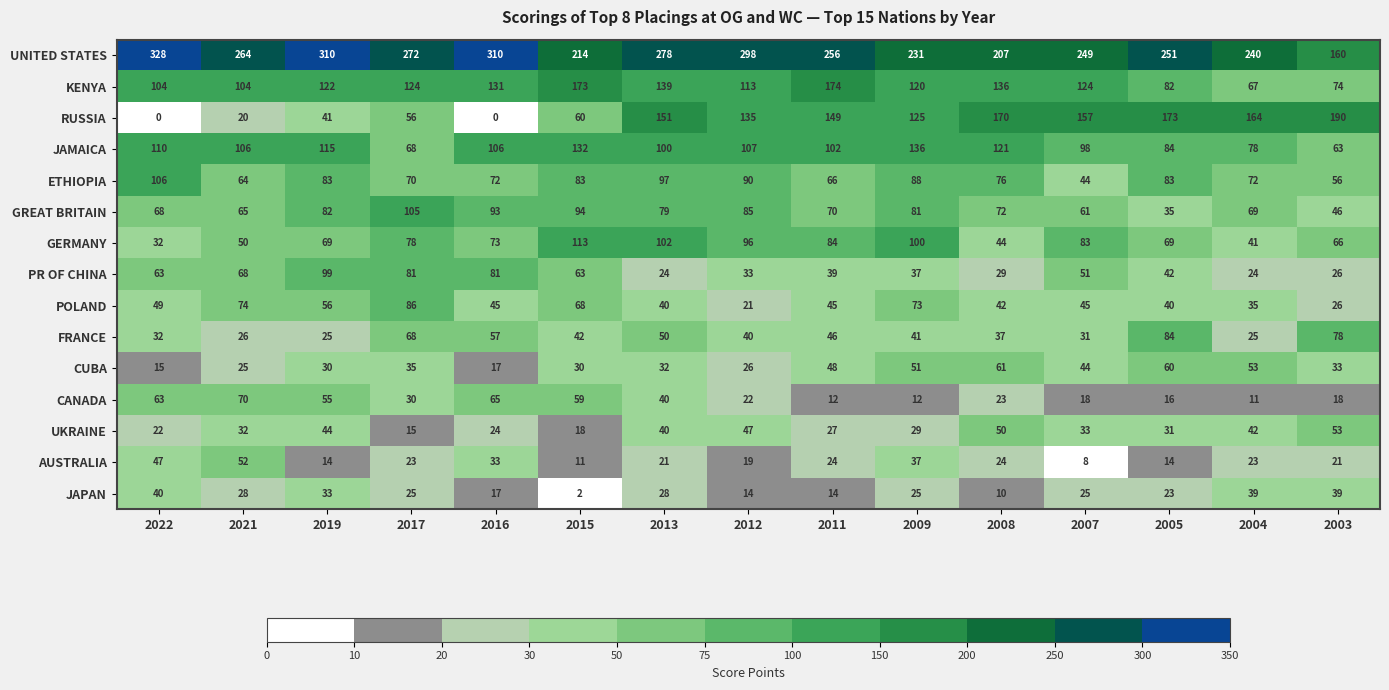

Which series has the largest range (max minus min)?

RUSSIA